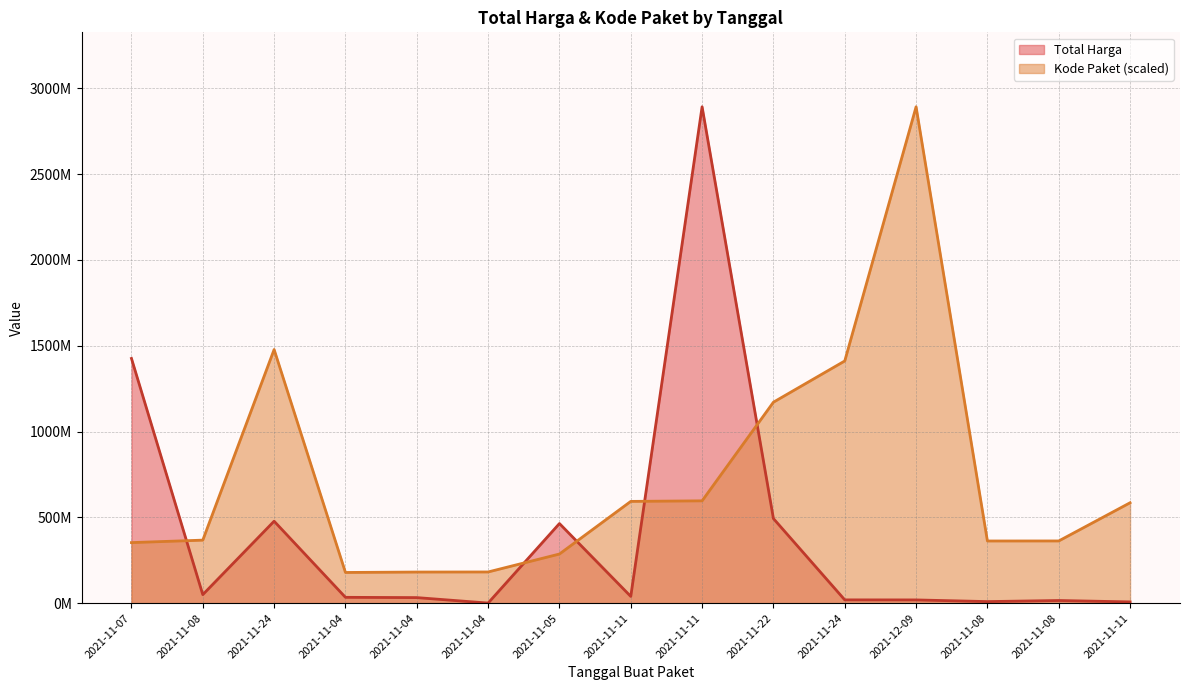

Where does the Kode Paket series first go above 367273231?

2021-11-08